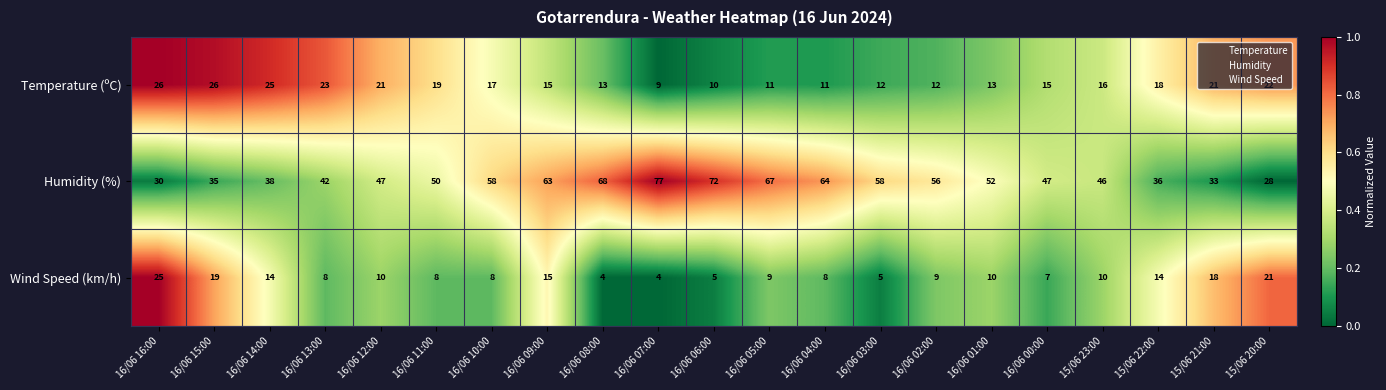

Rank the series at 16/06 02:00 from lowest to highest value.

Wind Speed (km/h), Temperature (ºC), Humidity (%)